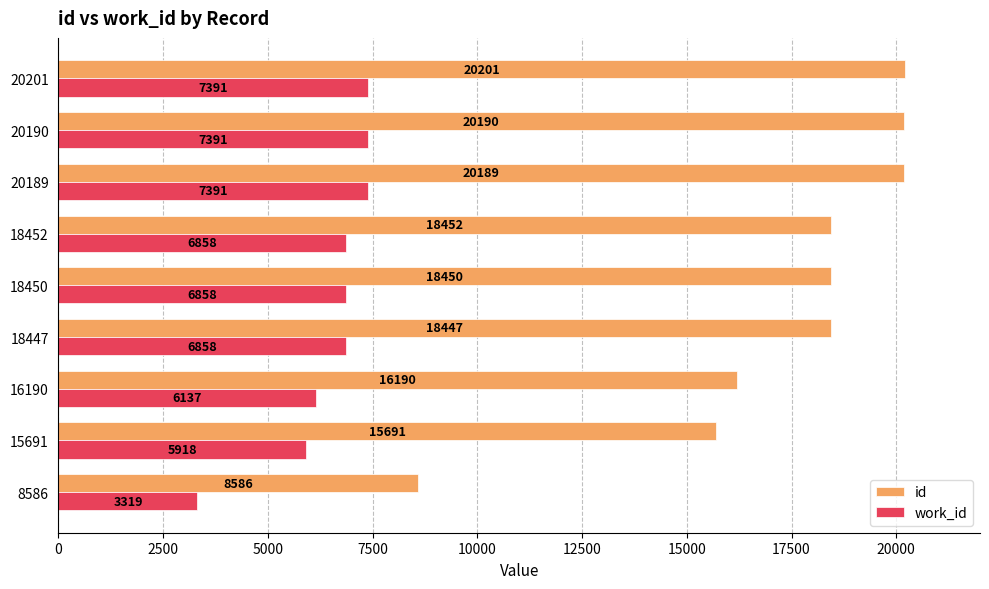

At 20189, list the series in order from smallest to largest.

work_id, id